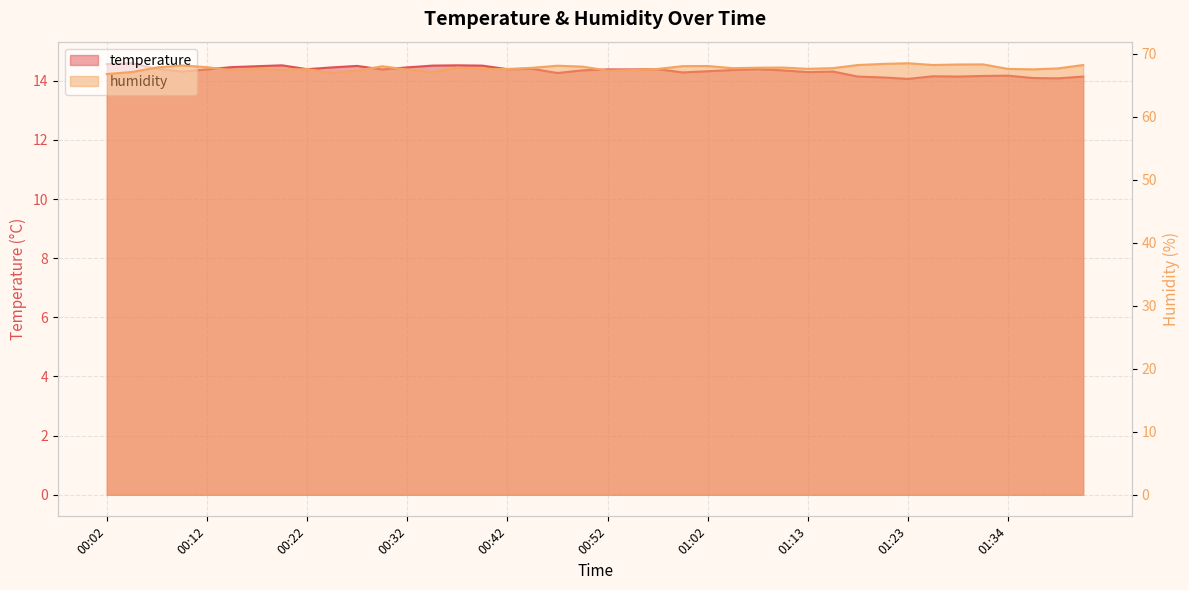

Which label corresponds to the smallest value in the chart?

01:23